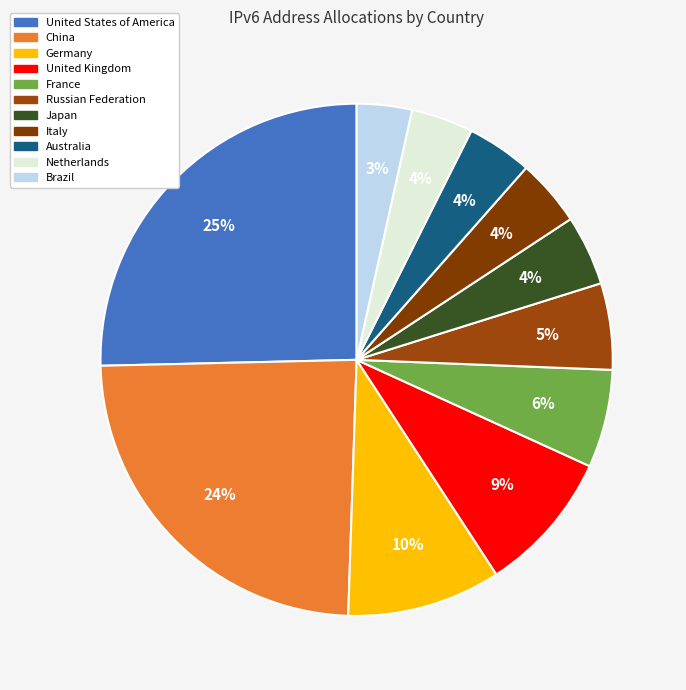

Which category has the smallest portion of the pie?

Brazil